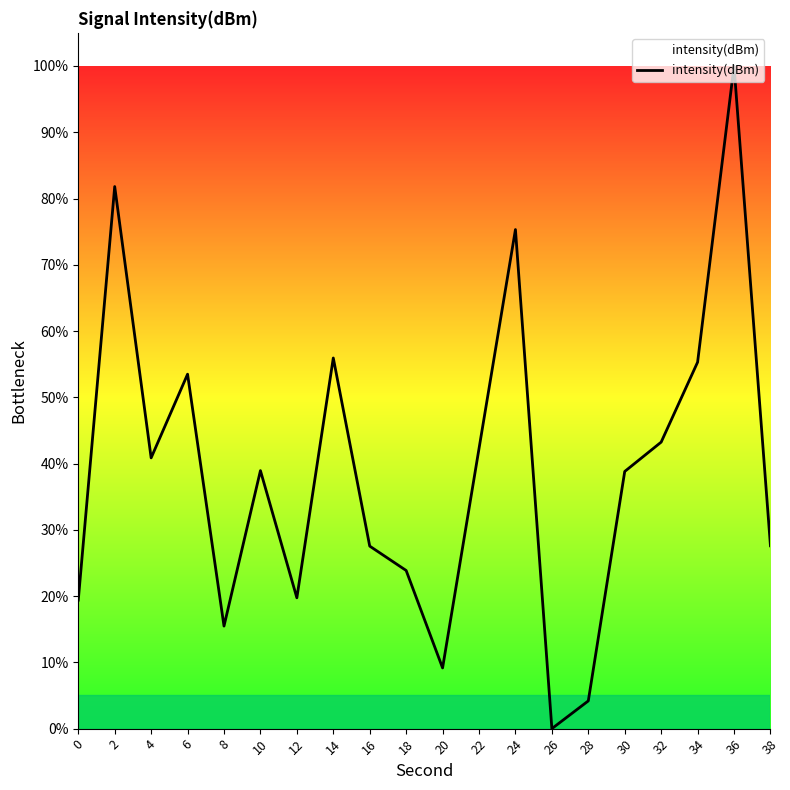

What is the difference between the values at 28 and 24?

71.1